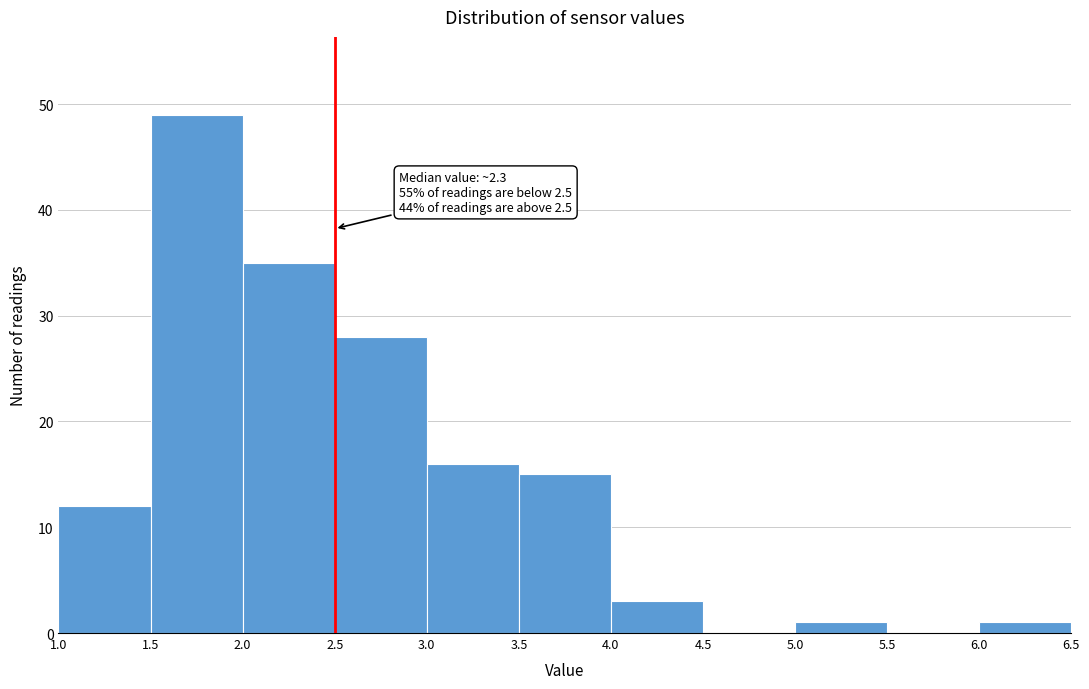

Over which range of the x-axis is the bar tallest?

1.5 to 2.0